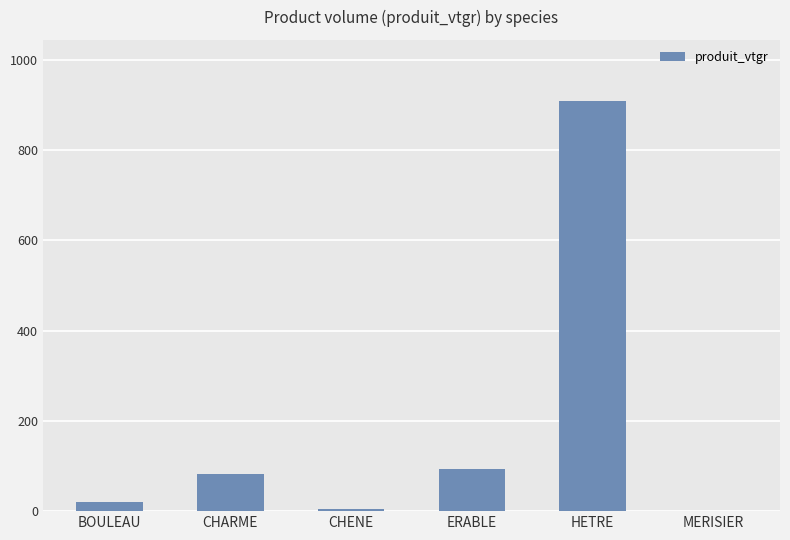

Between ERABLE and CHARME, which is larger?

ERABLE